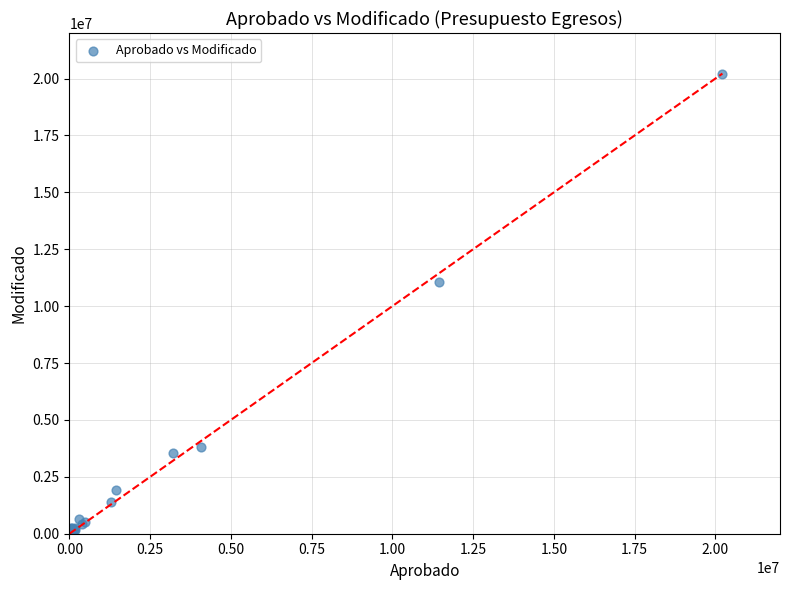

What Y value in the scatter plot is closest to 10108750?

11073920.1